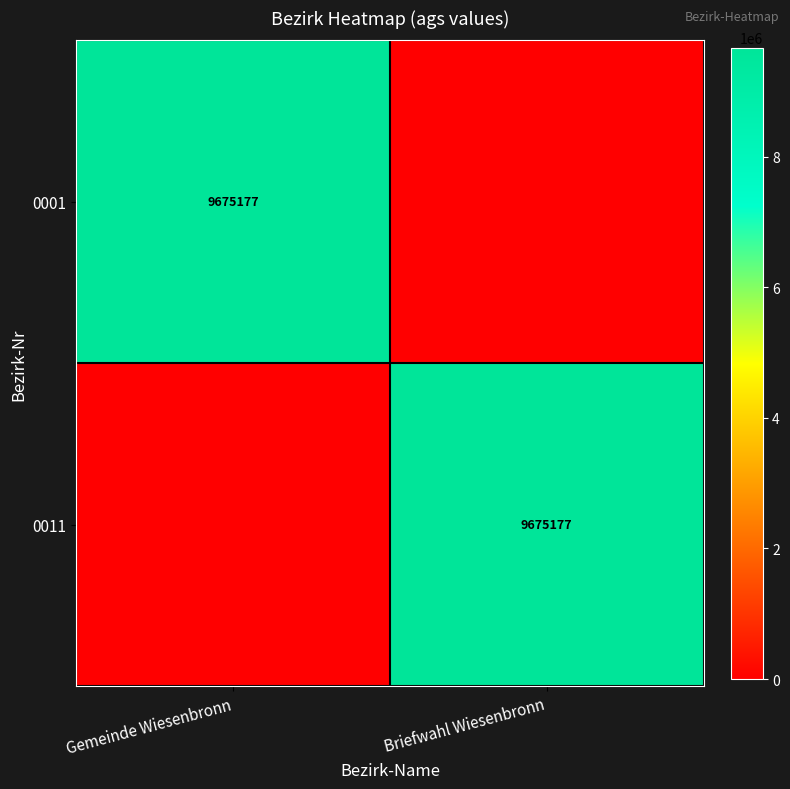

At which category does the chart reach its minimum across all series?

Briefwahl Wiesenbronn